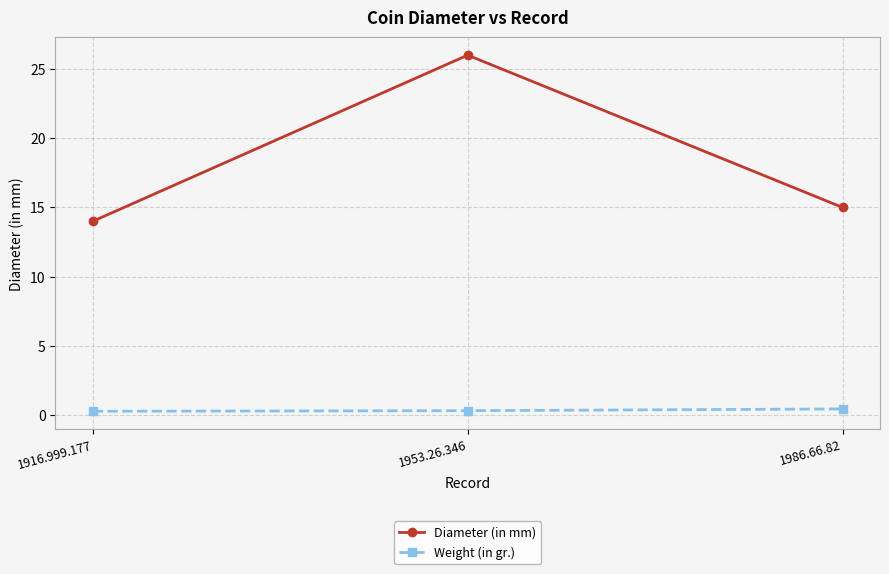

What is the difference between the maximum and minimum values in the Diameter (in mm) series?

12.0